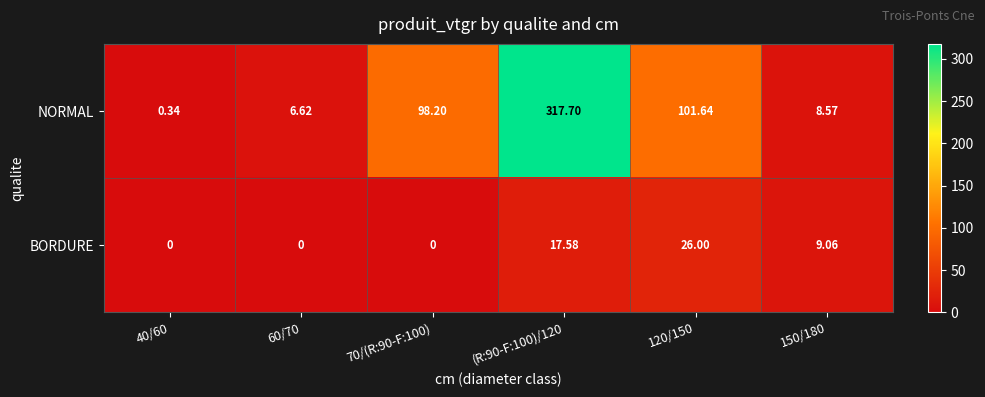

Which series has the widest spread of values?

NORMAL